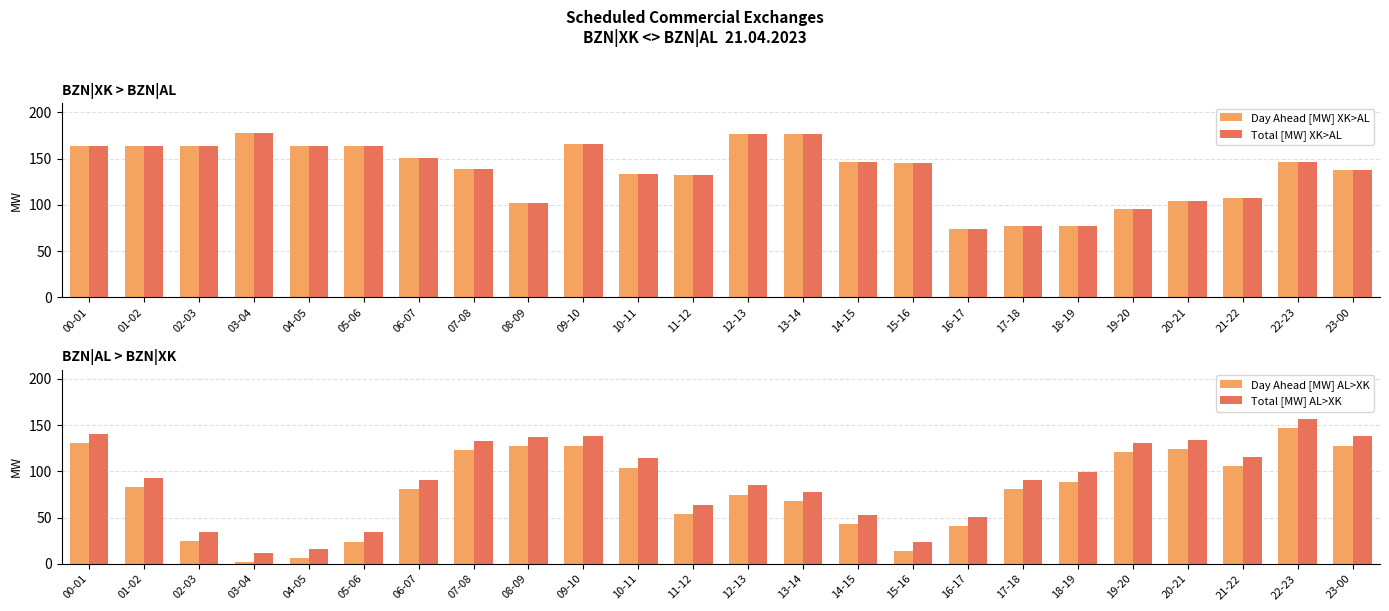

Is the value of Total [MW] AL>XK at 08-09 greater than the value of Day Ahead [MW] XK>AL at 03-04?

No